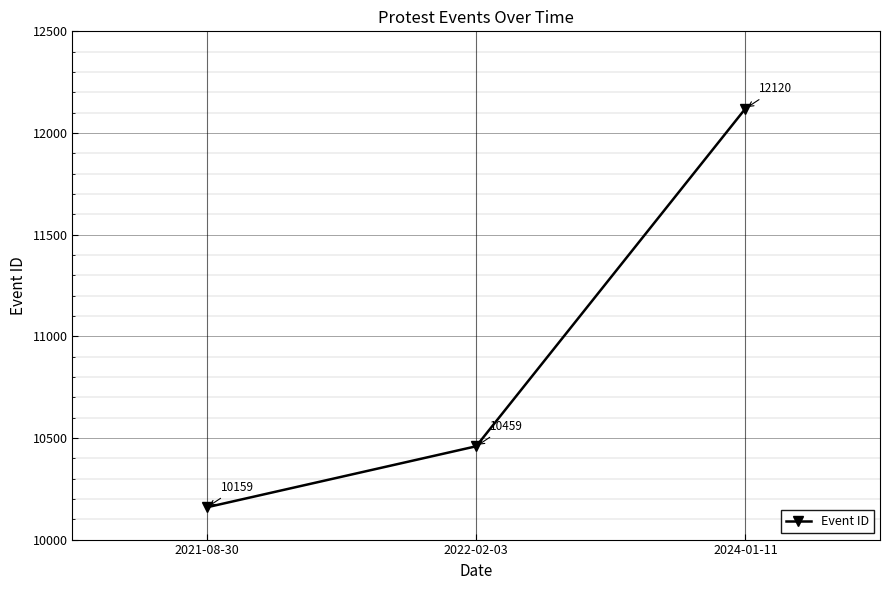

Rank the categories by value from lowest to highest.

2021-08-30, 2022-02-03, 2024-01-11